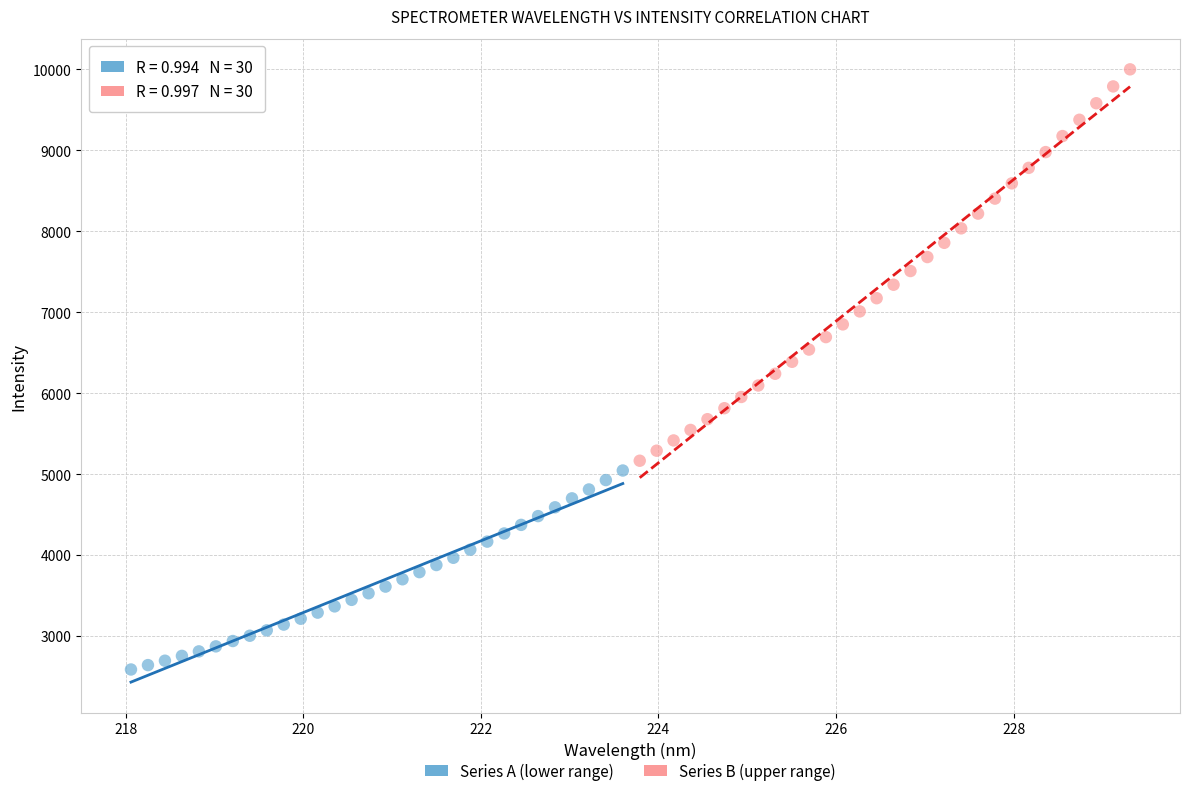

What are all the series names shown in the legend?

Series A (lower range), Series B (upper range)